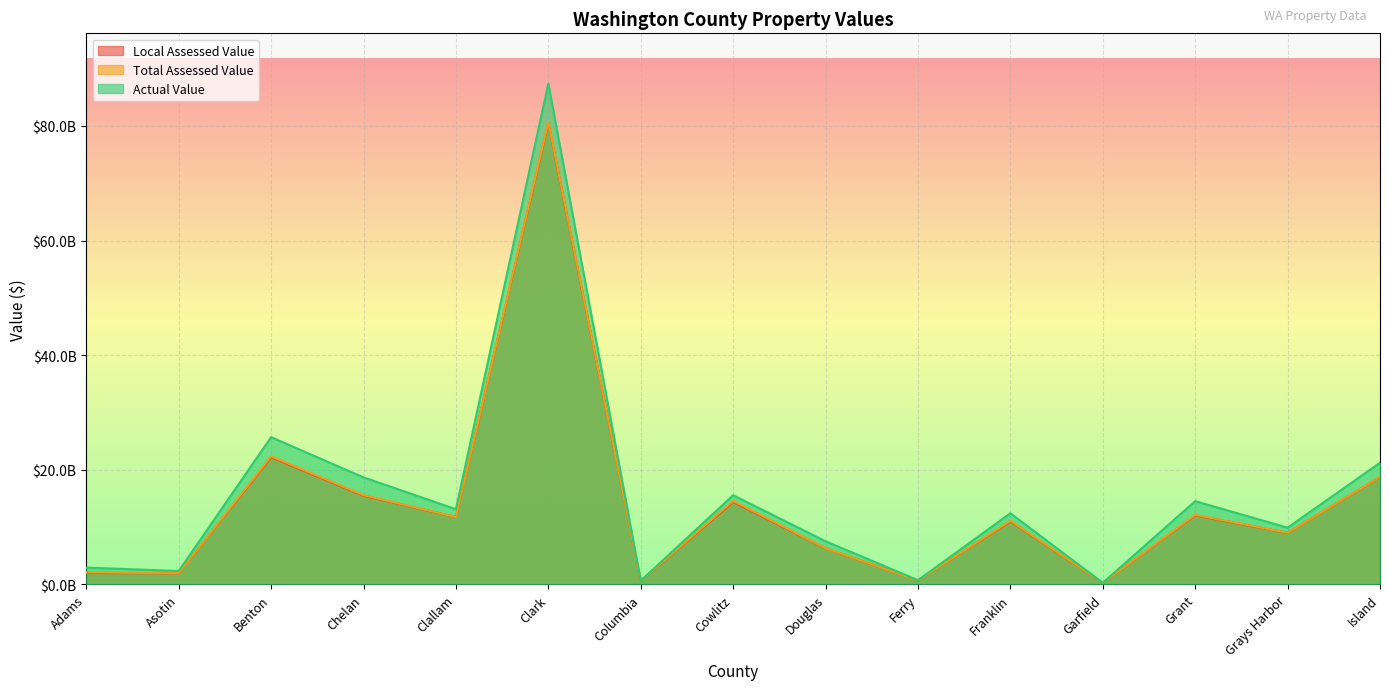

What is the difference between the Local Assessed Value values at Garfield and Clark?

80242295682